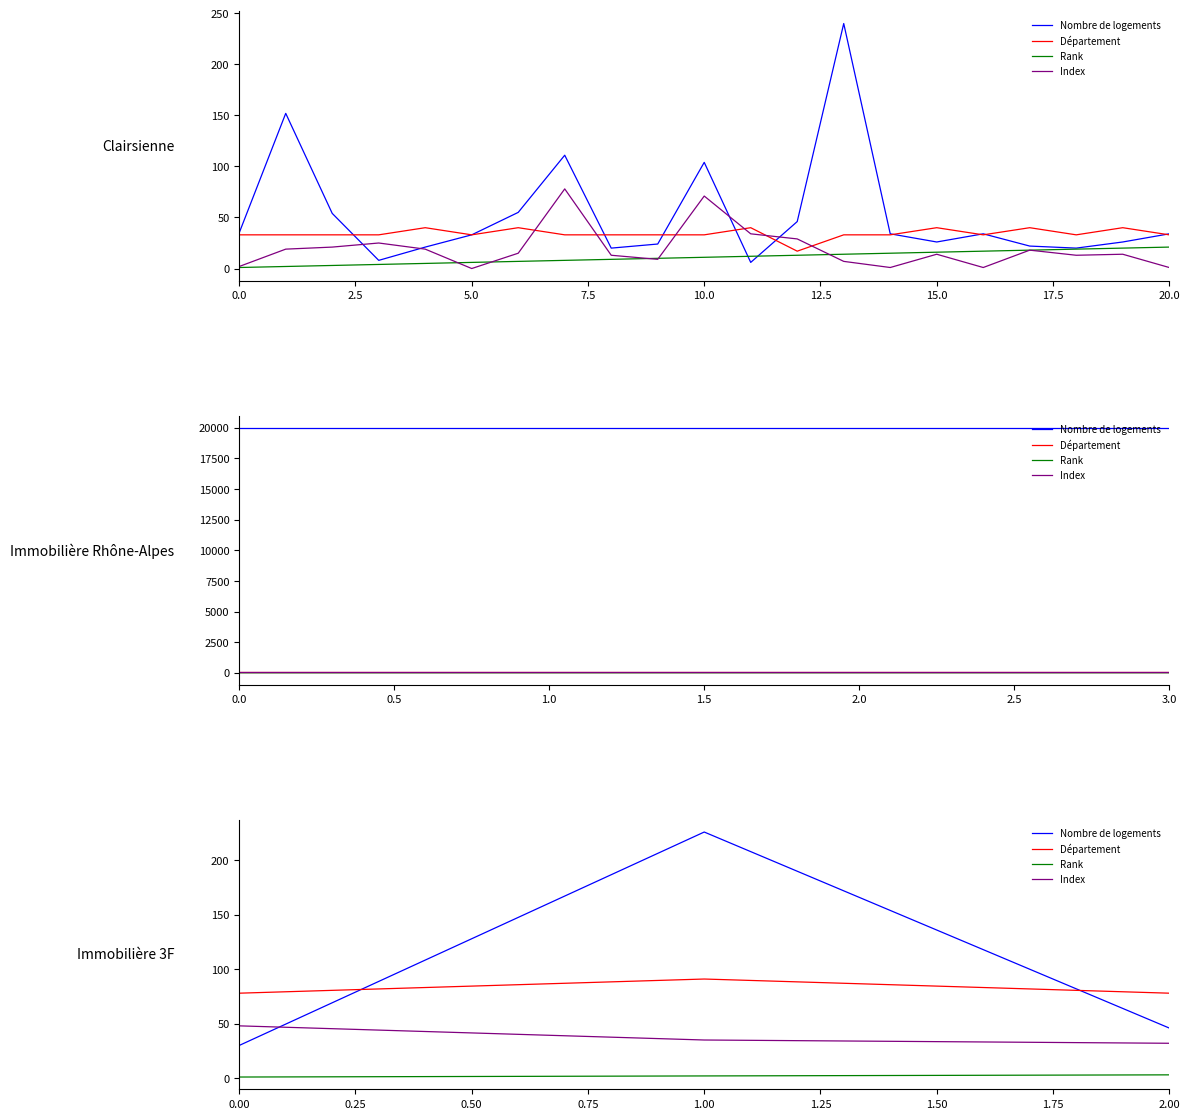

What is the sum of all Nombre de logements values?

302